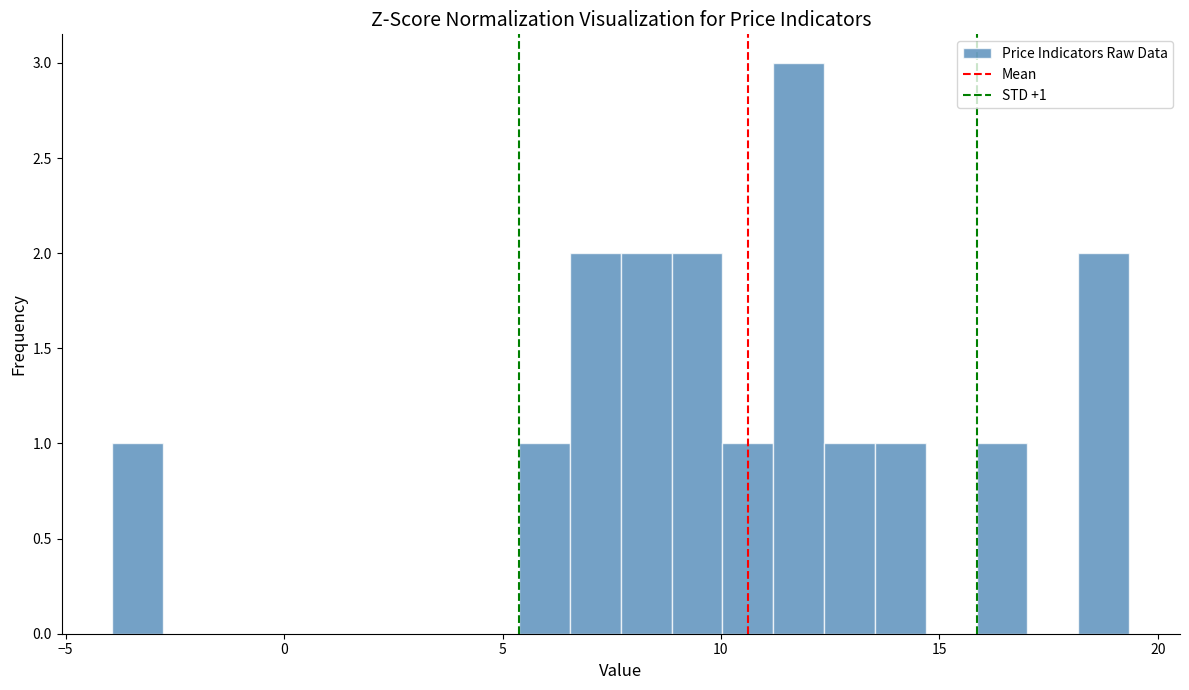

Read against the x-axis, roughly where is the centre of the tallest bar?

12.0